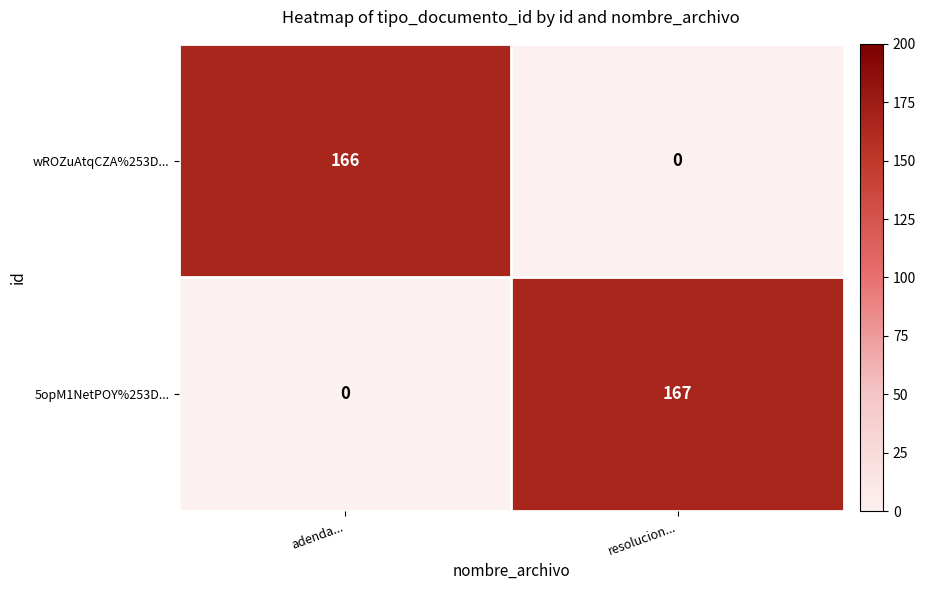

At resolucion..., list the series in order from smallest to largest.

wROZuAtqCZA%253D..., 5opM1NetPOY%253D...